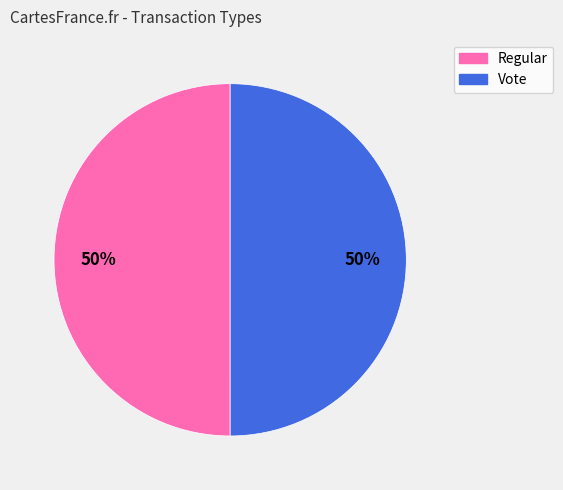

To the nearest percent, what percentage of the pie is Regular?

50%